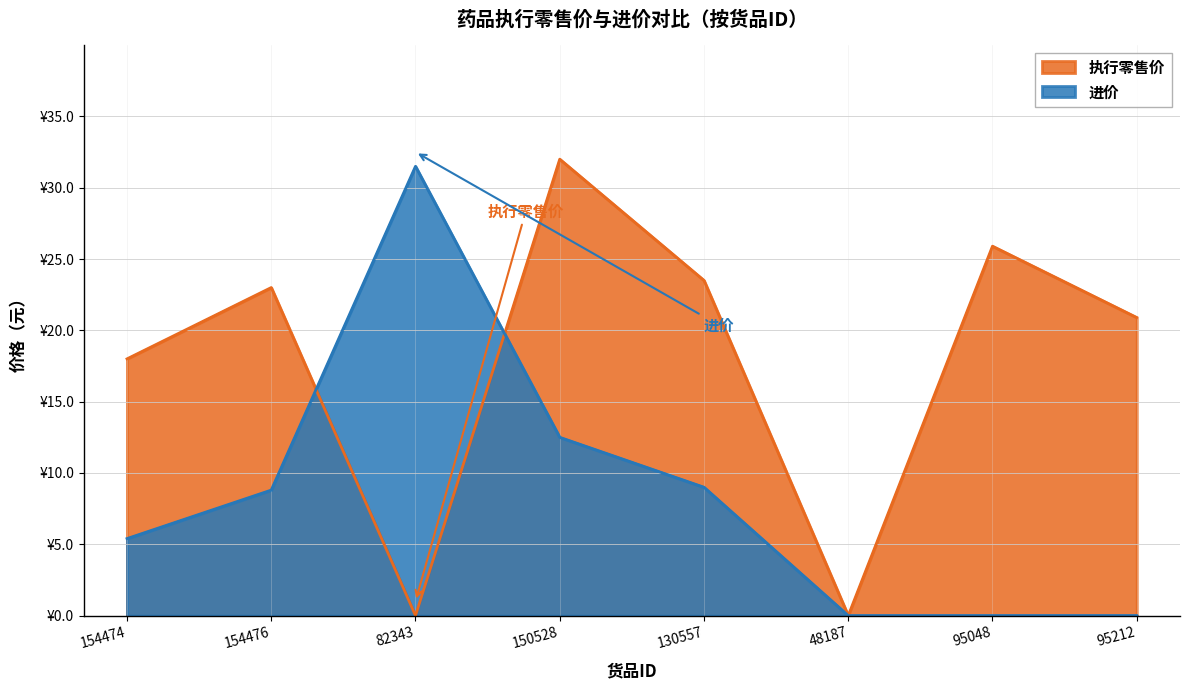

Reading right to left, what are all the values shown in this chart?

执行零售价: 20.9	25.9	0.0	23.5	32.0	0.0	23.0	18.0
进价: 0.0	0.0	0.0	9.0	12.5	31.5	8.8	5.4